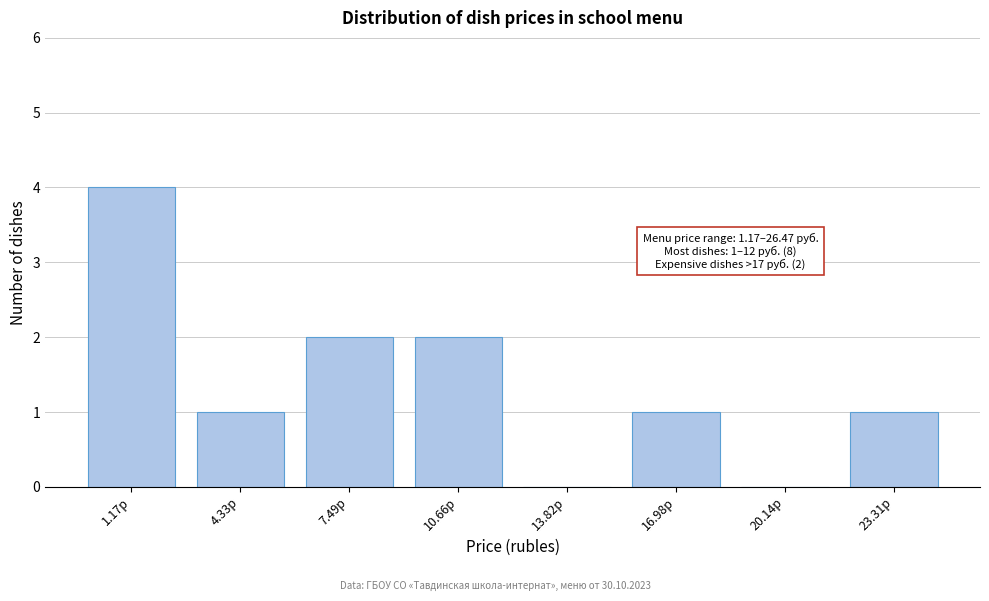

Reading right to left, what are all the values shown in this chart?

23.31р=1	20.14р=0	16.98р=1	13.82р=0	10.66р=2	7.49р=2	4.33р=1	1.17р=4